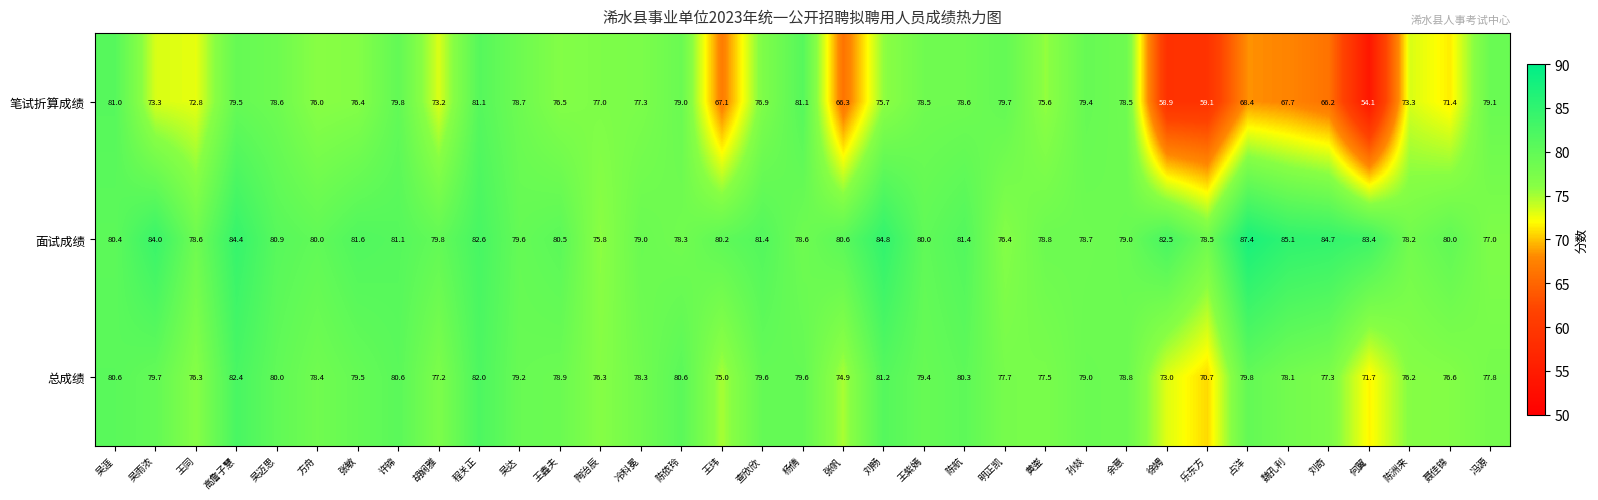

Is the value of 面试成绩 at 张敏 greater than the value of 总成绩 at 吴涯?

Yes